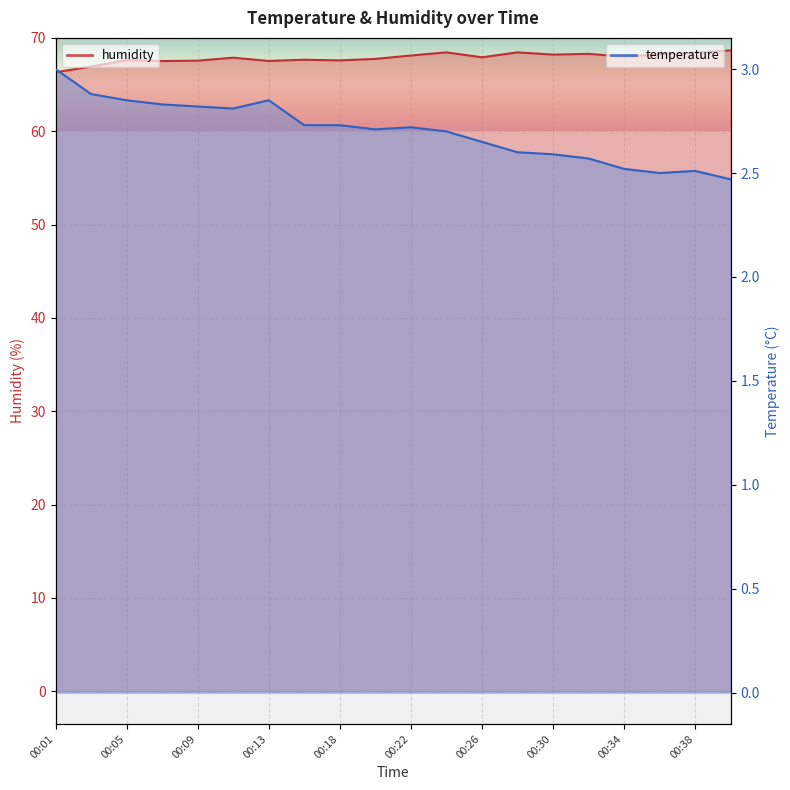

Is it true that humidity equals 114.9 at 00:03?

False